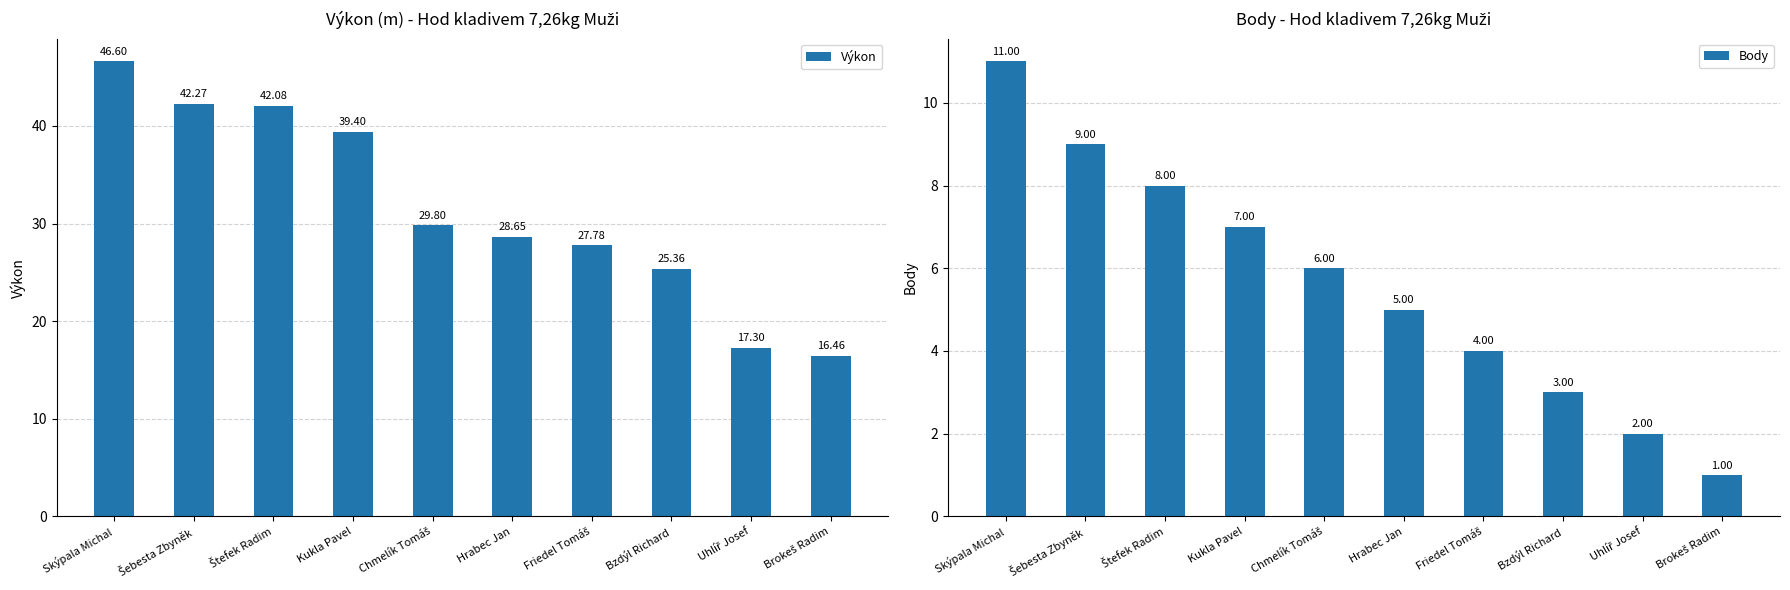

What is the sum of all Body values?

56